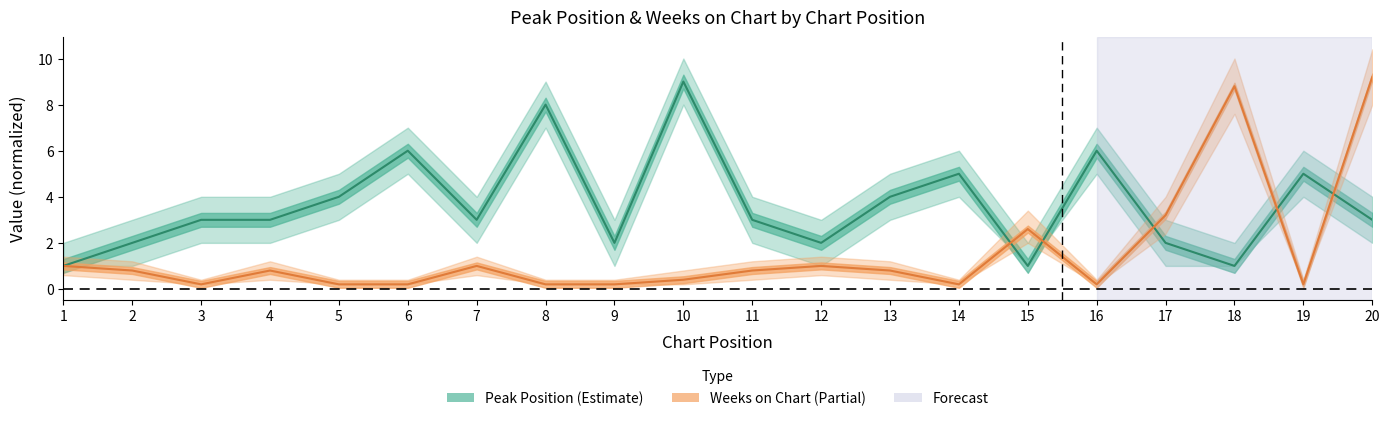

How many values in the Peak Position series are below 3?

7